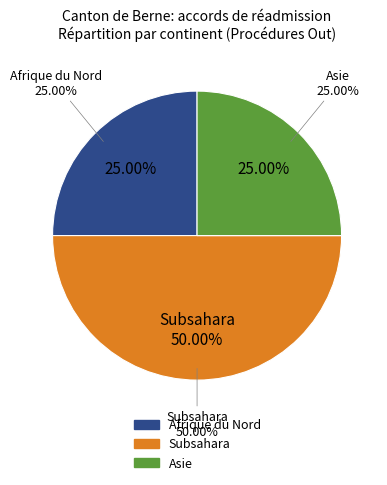

To the nearest percent, what is the average slice percentage?

33%